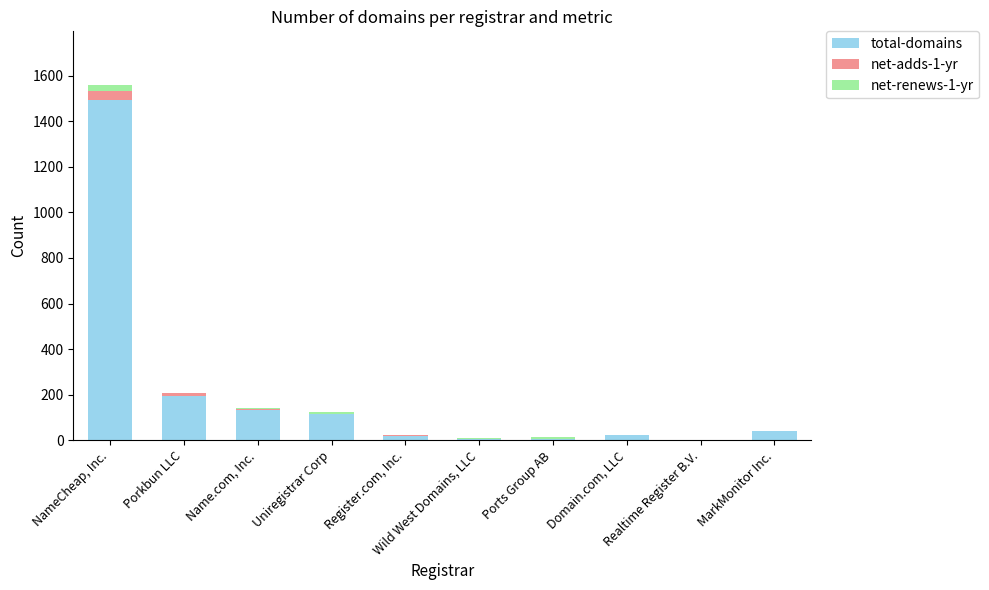

What is the sum of all total-domains values?

2031